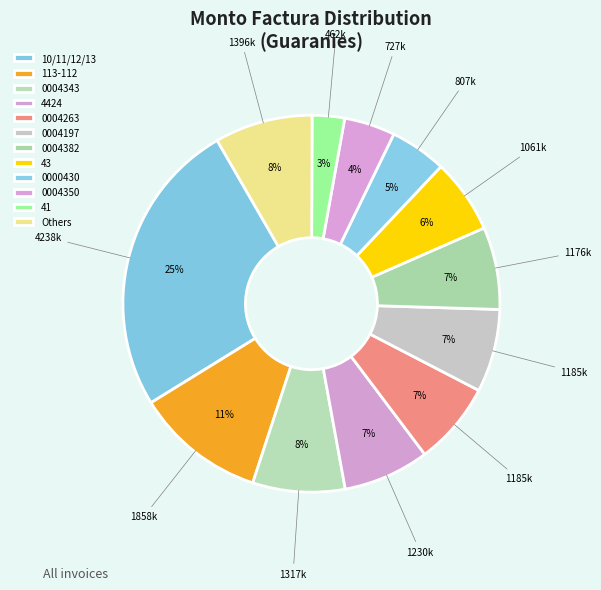

To the nearest percent, what portion does 43 represent?

6%